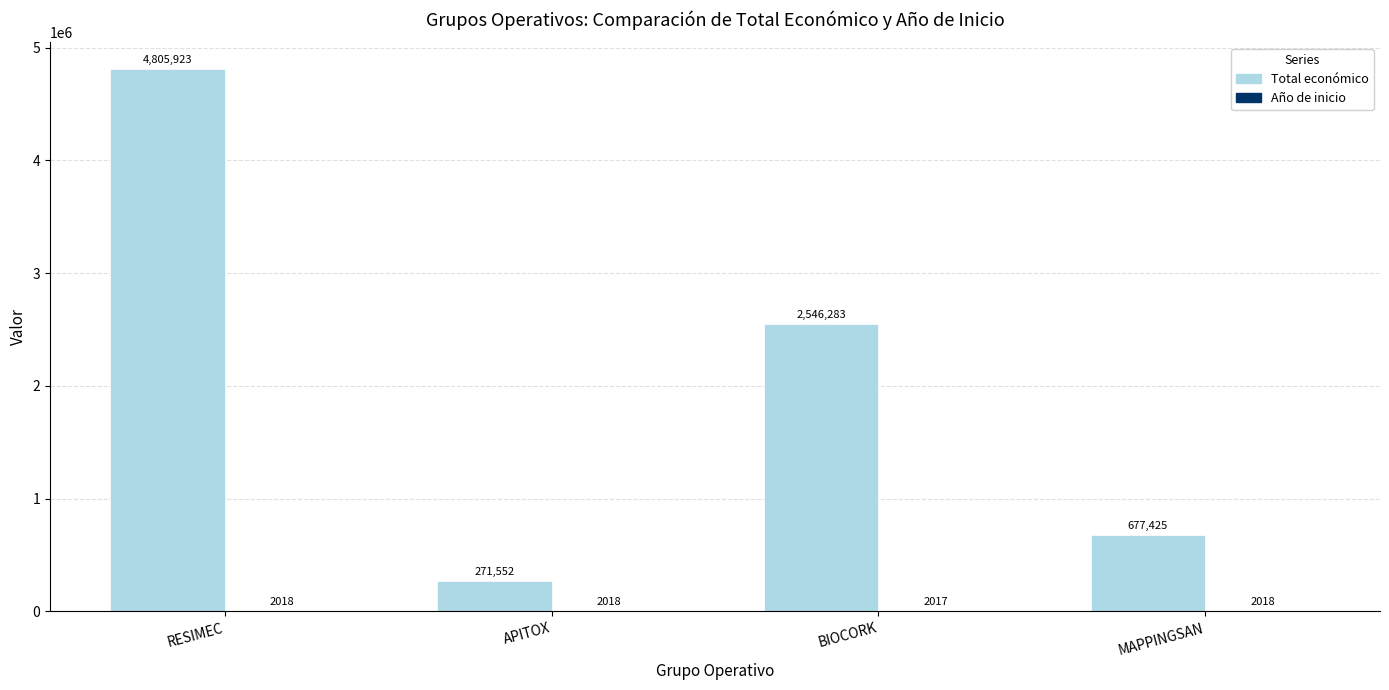

At which label is Total económico closest to 2538737?

BIOCORK